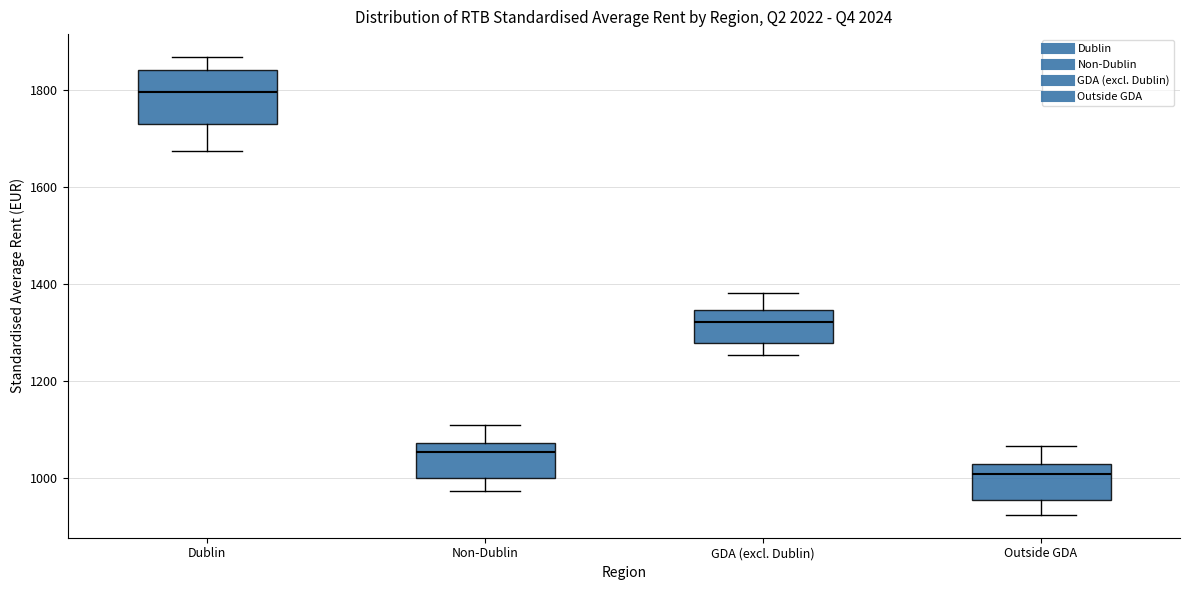

Reading left to right, read every box against the y-axis: the position of its median line, the range the box covers, and the ends of its whiskers. The values are not printed on the chart, so give them approximately, as read against the axis.

Dublin: median 1800, box 1720 to 1840, whiskers 1680 to 1860
Non-Dublin: median 1060, box 1000 to 1080, whiskers 980 to 1100
GDA (excl. Dublin): median 1320, box 1280 to 1340, whiskers 1260 to 1380
Outside GDA: median 1000, box 960 to 1020, whiskers 920 to 1060